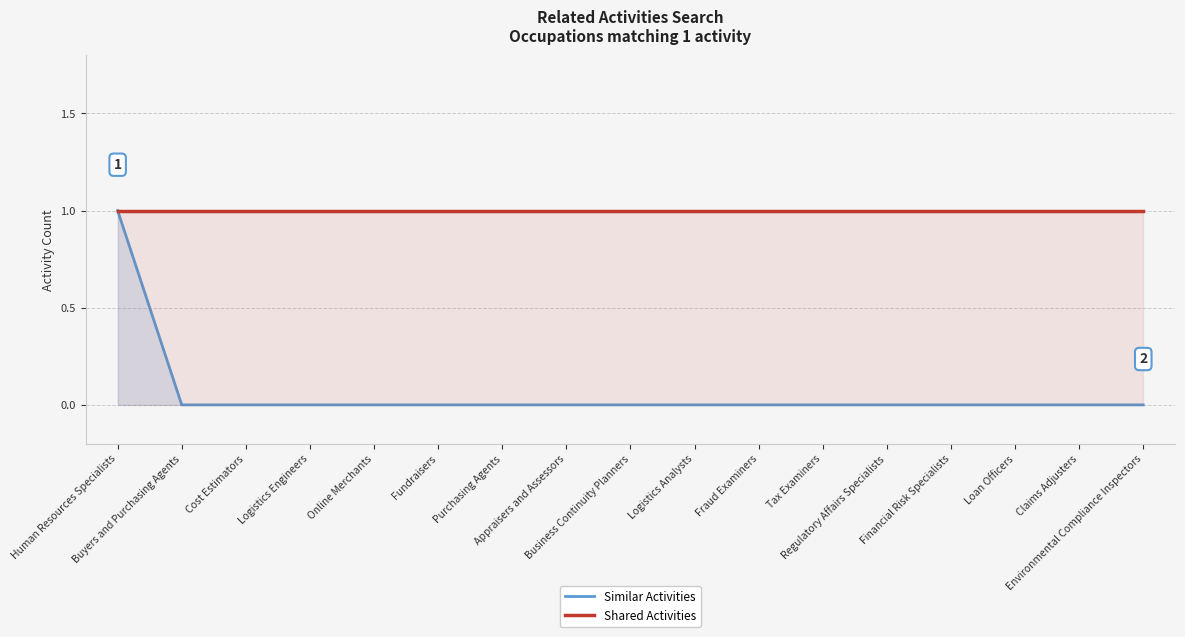

Which series changed the most between Online Merchants and Loan Officers?

Similar Activities